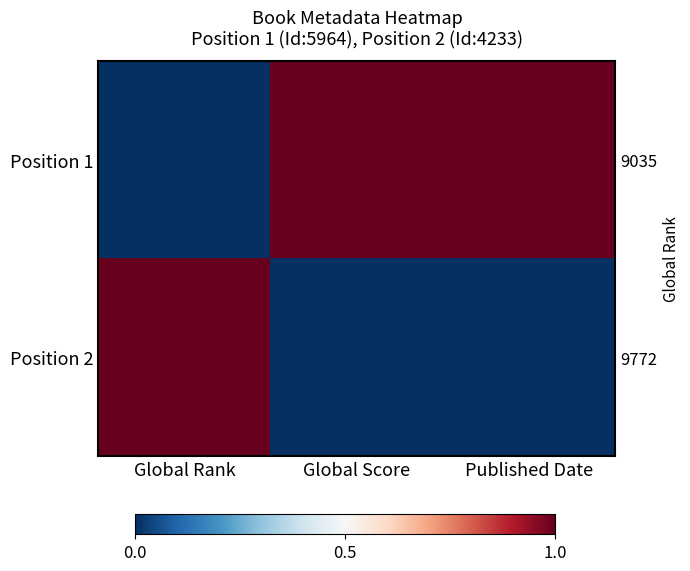

At Global Rank, list the series in order from largest to smallest.

Position 2, Position 1